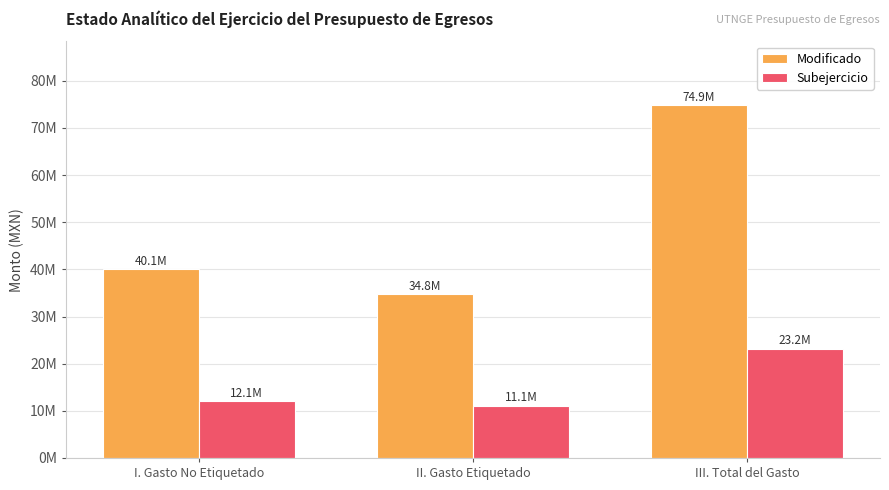

The Subejercicio series shows 7517688.8 at III. Total del Gasto. True or false?

False